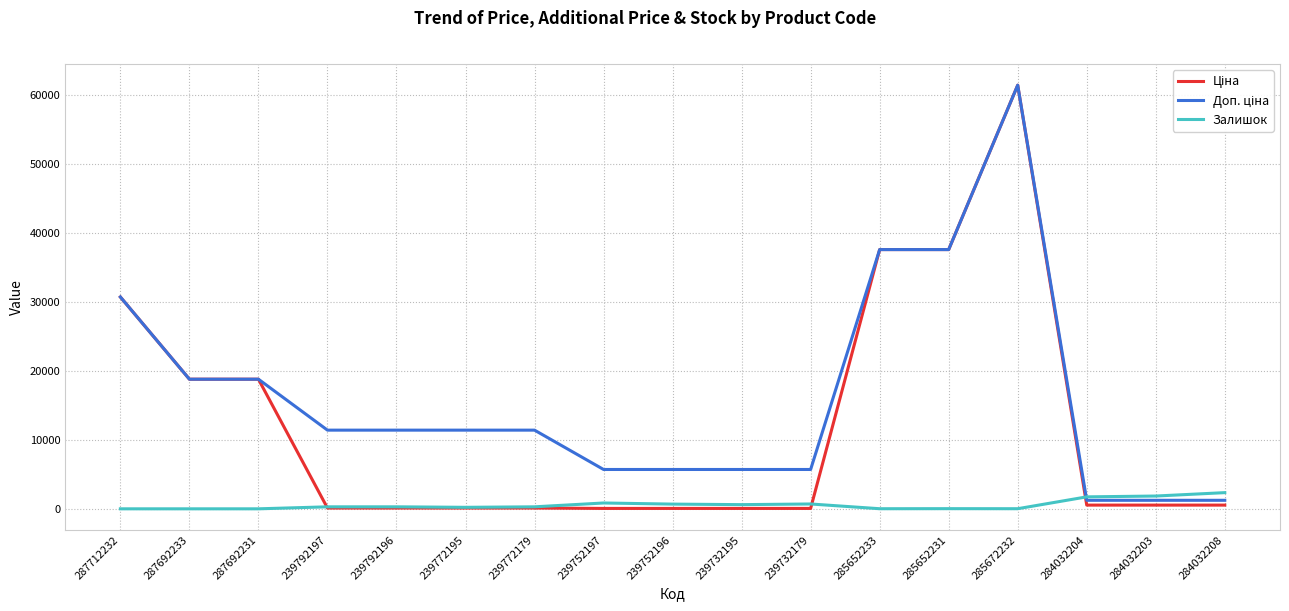

What is the total value across all series at 287692231?

37593.6